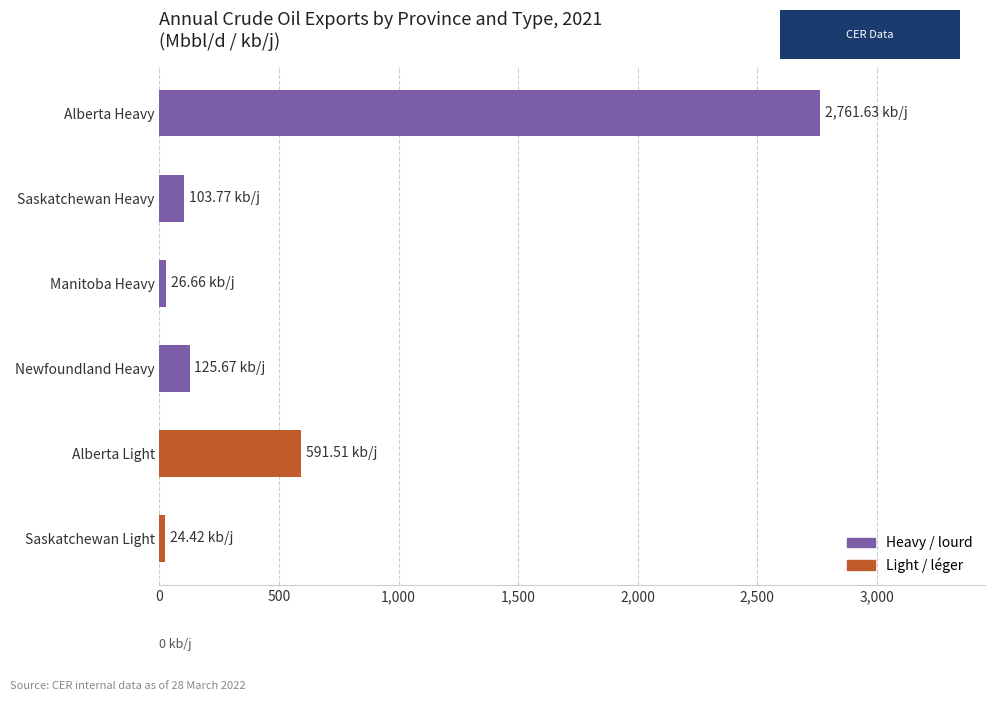

Where is the data nearest to the value 1393?

Alberta Light